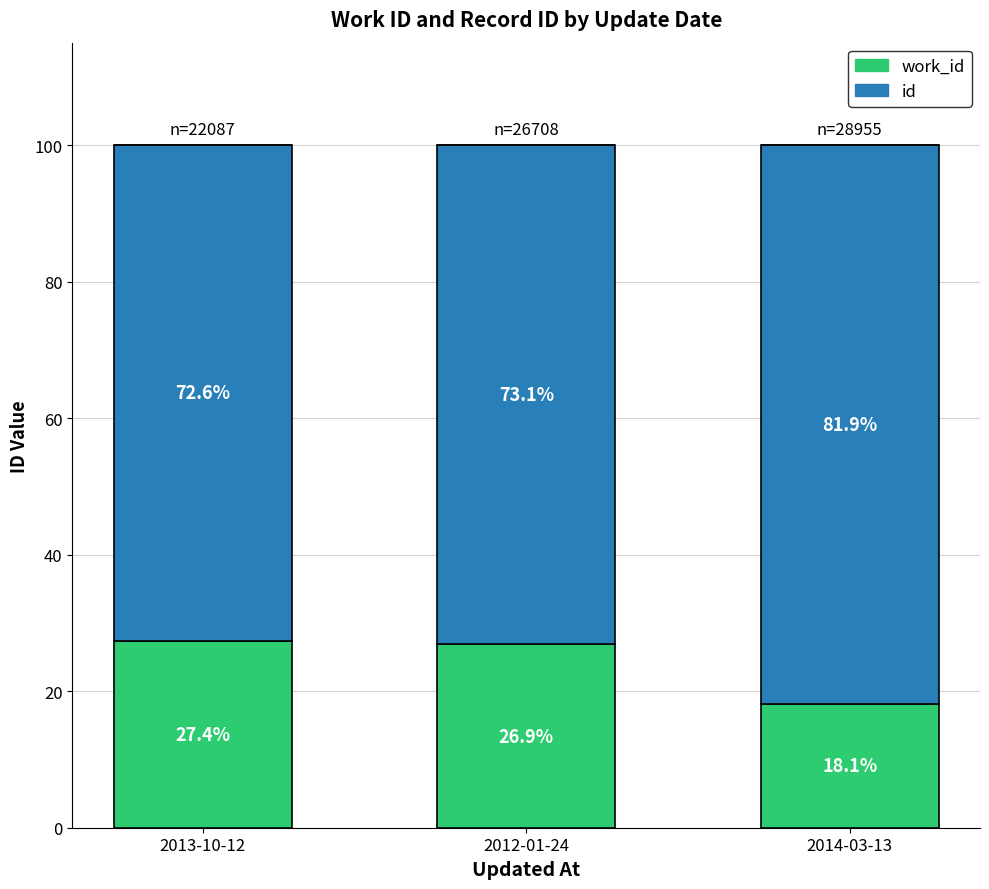

What is the average value of the id series?

75.9